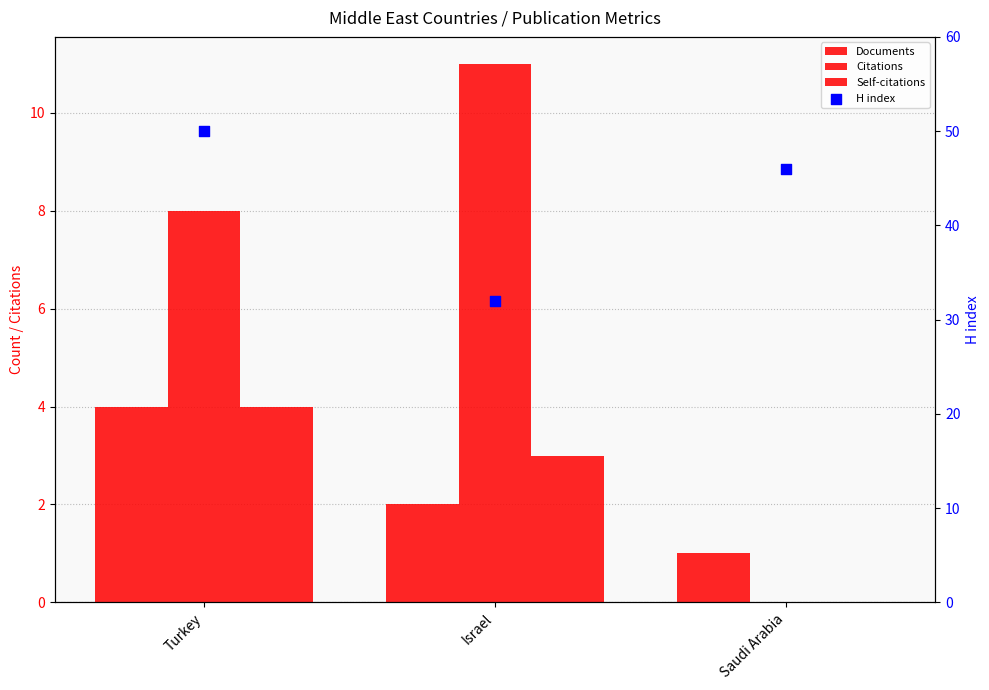

Which series has the largest Y range (max minus min)?

H index